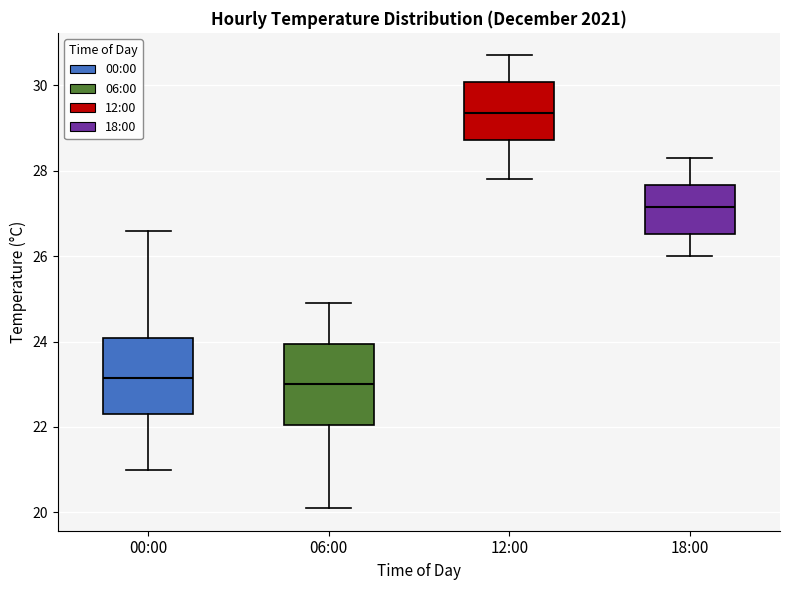

Reading left to right, transcribe this box plot: for each box, give where its median line is, the range the box spans, and where its two whiskers end, as read against the y-axis. The values are not printed on the chart, so give them approximately, as read against the axis.

00:00: median 23.2, box 22.4 to 24.0, whiskers 21.0 to 26.6
06:00: median 23.0, box 22.0 to 24.0, whiskers 20.2 to 25.0
12:00: median 29.4, box 28.8 to 30.0, whiskers 27.8 to 30.8
18:00: median 27.2, box 26.6 to 27.6, whiskers 26.0 to 28.4